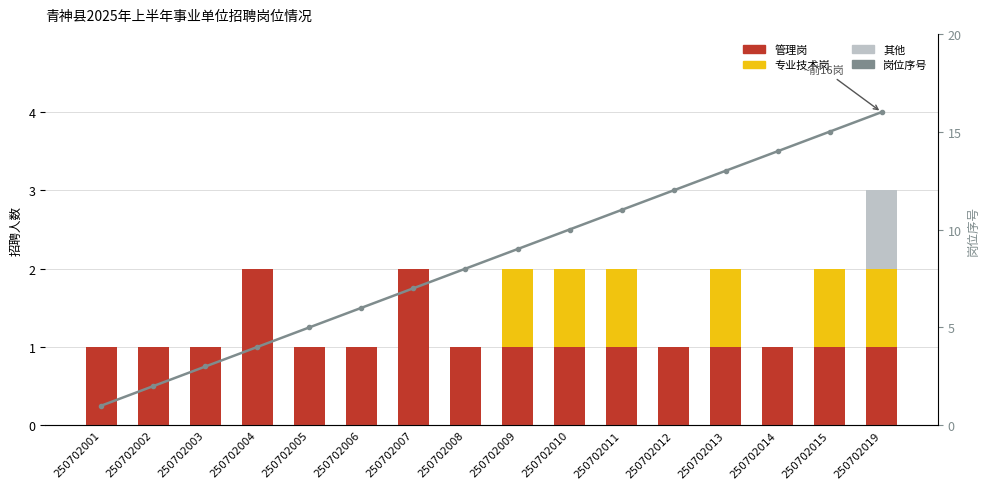

Reading left to right, extract all data points from this chart.

管理岗: 1	1	1	2	1	1	2	1	1	1	1	1	1	1	1	1
专业技术岗: 0	0	0	0	0	0	0	0	1	1	1	0	1	0	1	1
其他: 0	0	0	0	0	0	0	0	0	0	0	0	0	0	0	1
岗位序号: 1	2	3	4	5	6	7	8	9	10	11	12	13	14	15	16